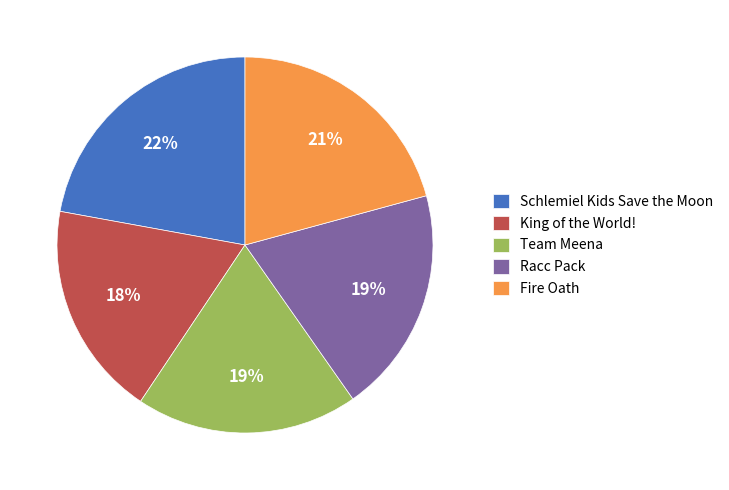

Approximately how many times larger is the value at Racc Pack compared to Fire Oath?

0.9